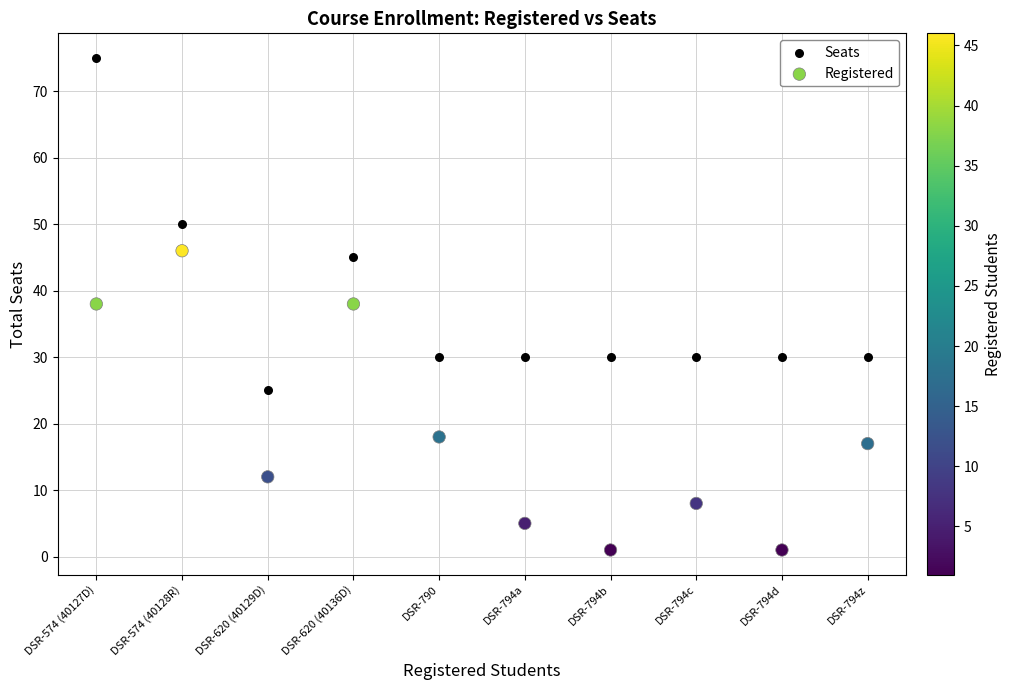

Which series has the widest spread of Y values?

Seats